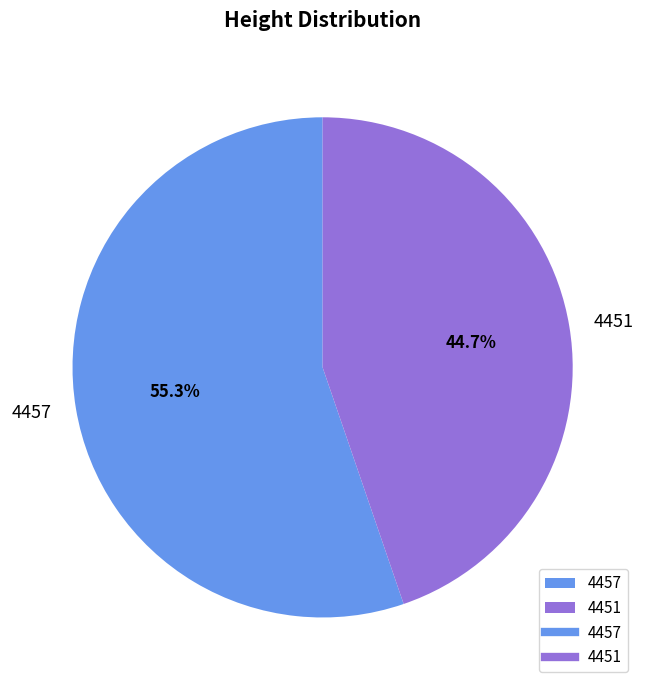

What percentage is the 4451 slice, to the nearest percent?

45%